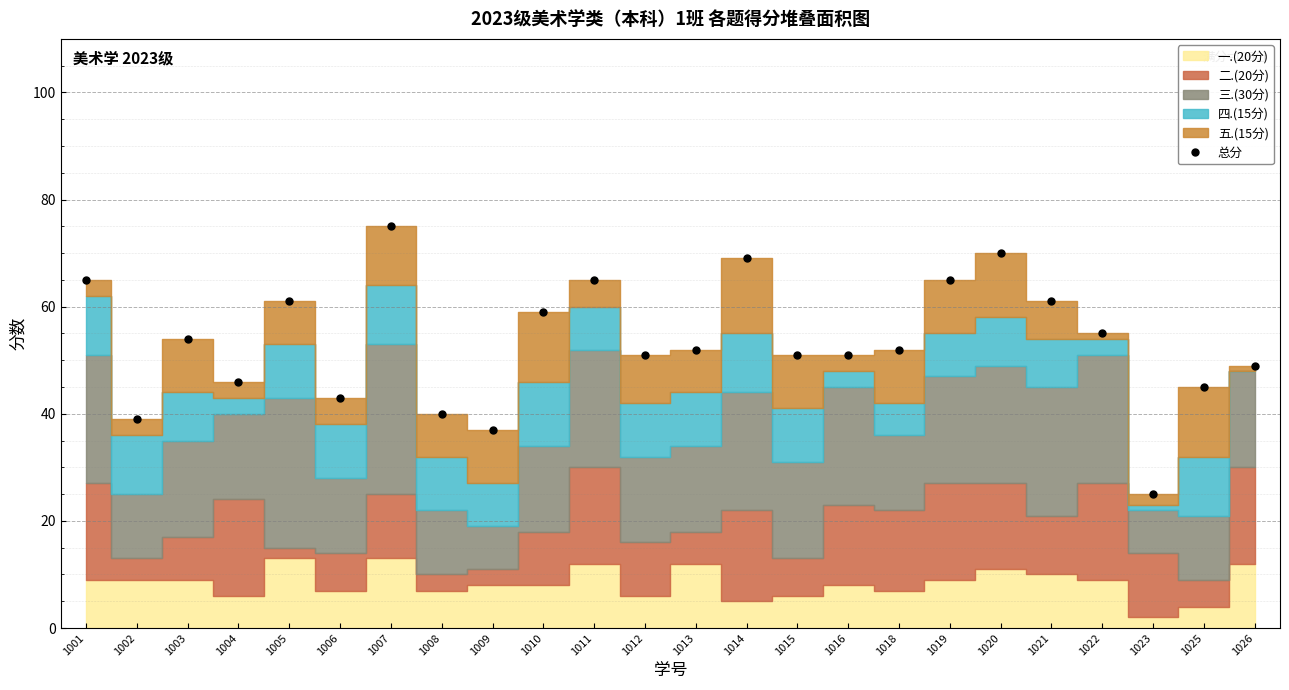

Where does the data first go above 52?

1001